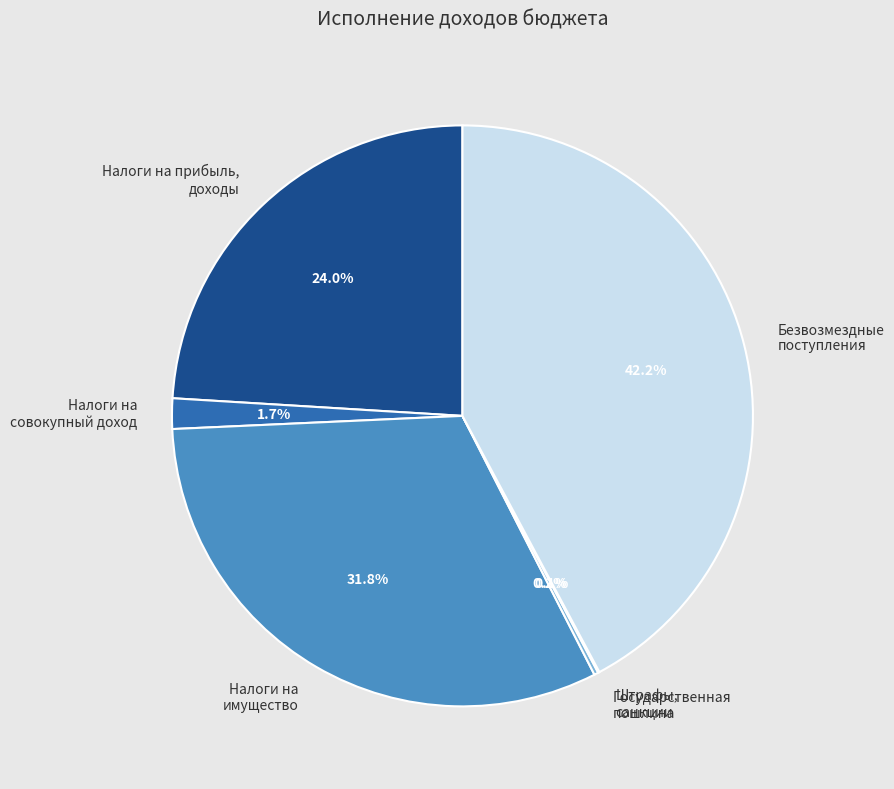

To the nearest percent, what is the difference between the largest and smallest slice percentages?

42%